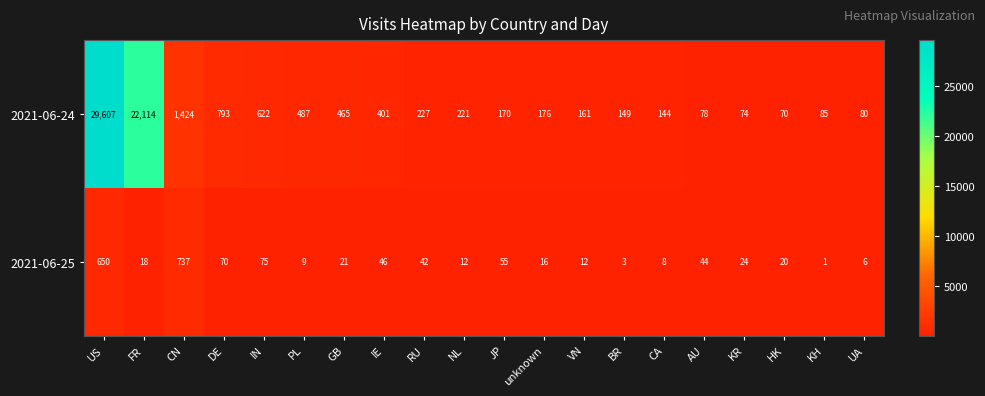

True or false: 2021-06-25 has a value of 3 at BR.

True